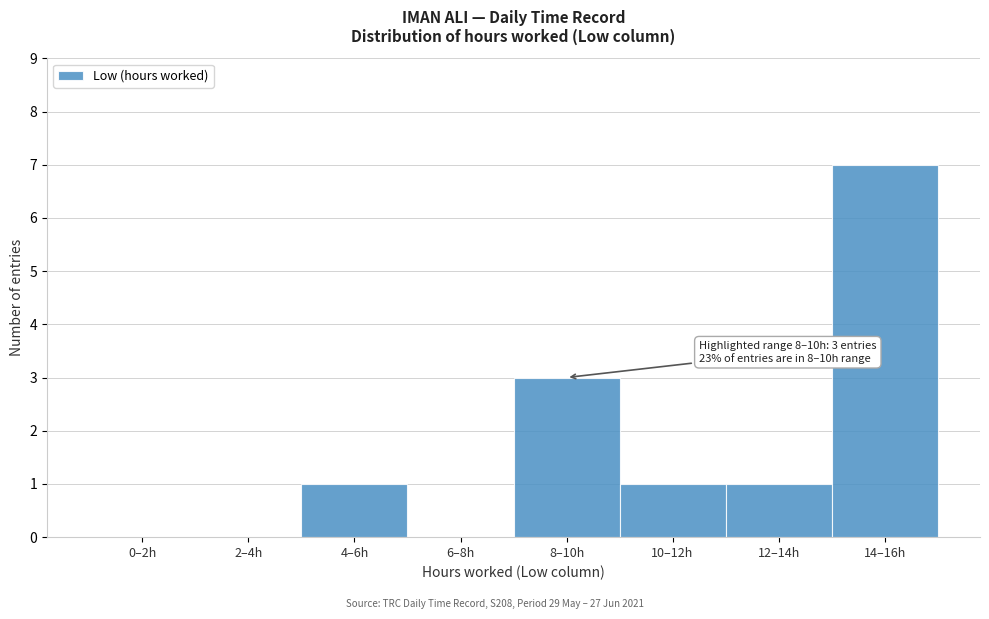

Reading left to right, extract all data points from this chart.

0–2h=0	2–4h=0	4–6h=1	6–8h=0	8–10h=3	10–12h=1	12–14h=1	14–16h=7